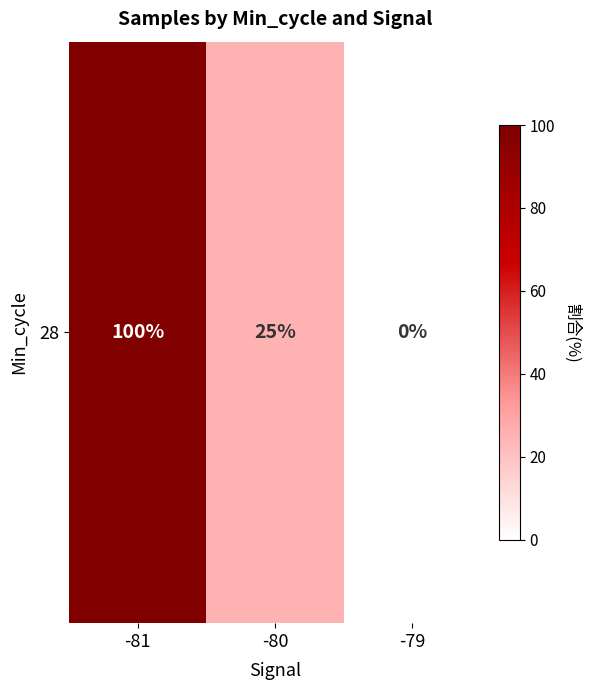

What is the maximum value shown in the chart?

100.0